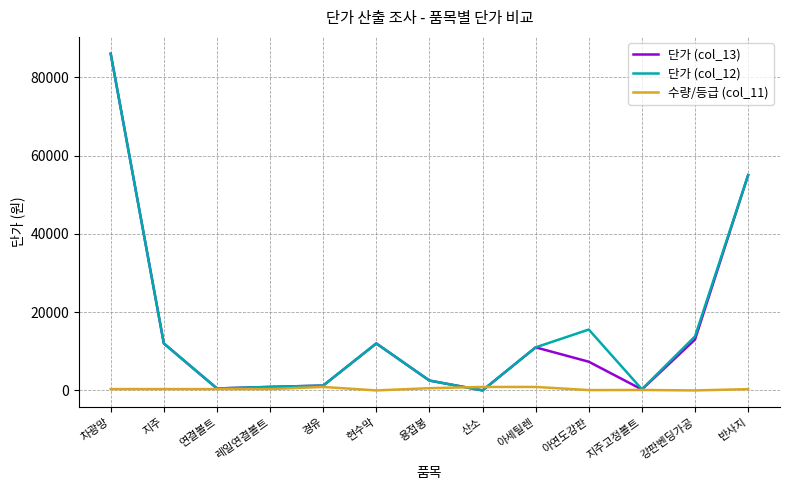

What is the maximum value shown in the chart?

86000